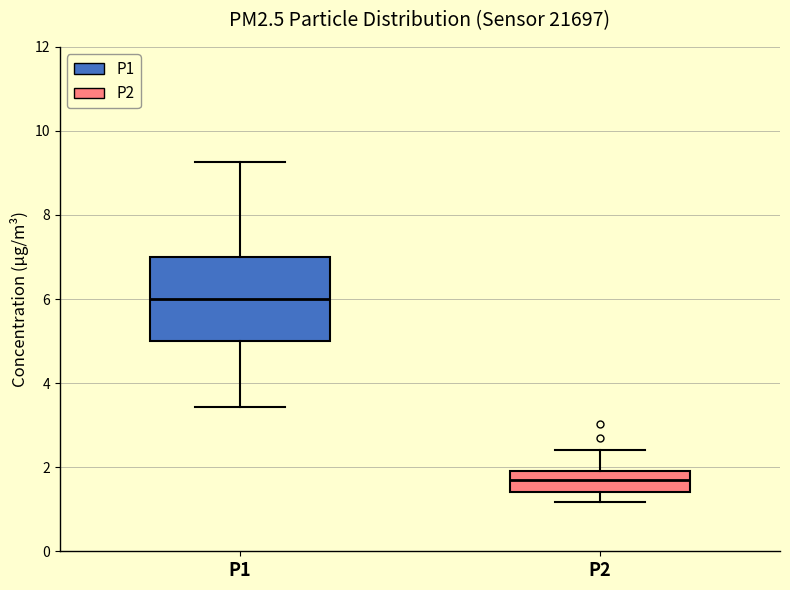

Which box's median line is the highest?

P1